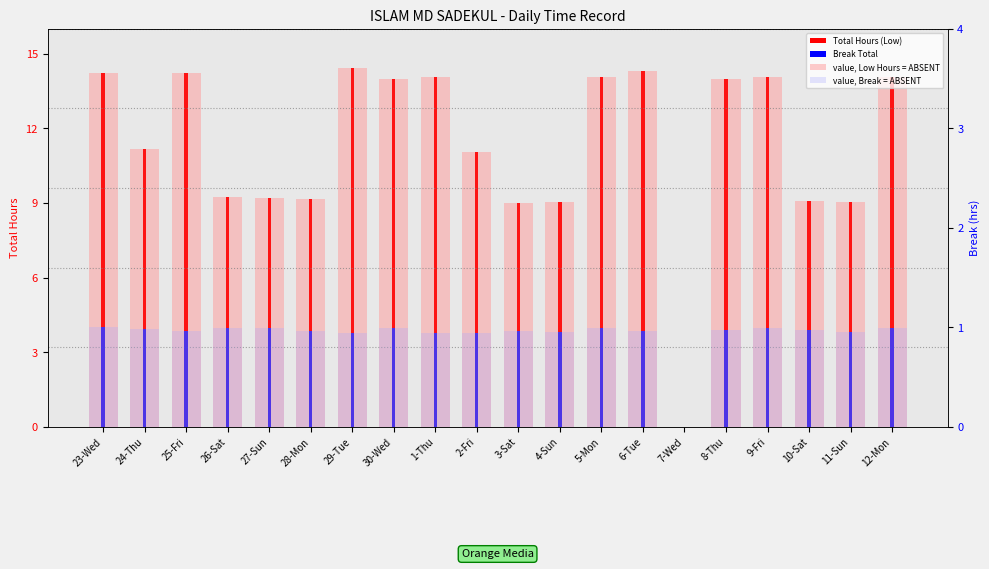

Rank the categories by Break Total value from lowest to highest.

7-Wed, 29-Tue, 1-Thu, 2-Fri, 4-Sun, 11-Sun, 25-Fri, 28-Mon, 3-Sat, 6-Tue, 8-Thu, 10-Sat, 24-Thu, 26-Sat, 27-Sun, 30-Wed, 5-Mon, 9-Fri, 12-Mon, 23-Wed